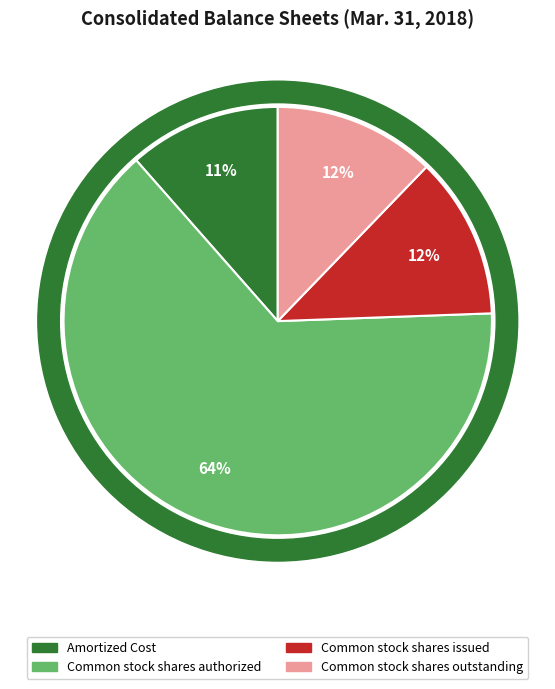

Which slice is the largest?

Common stock shares authorized